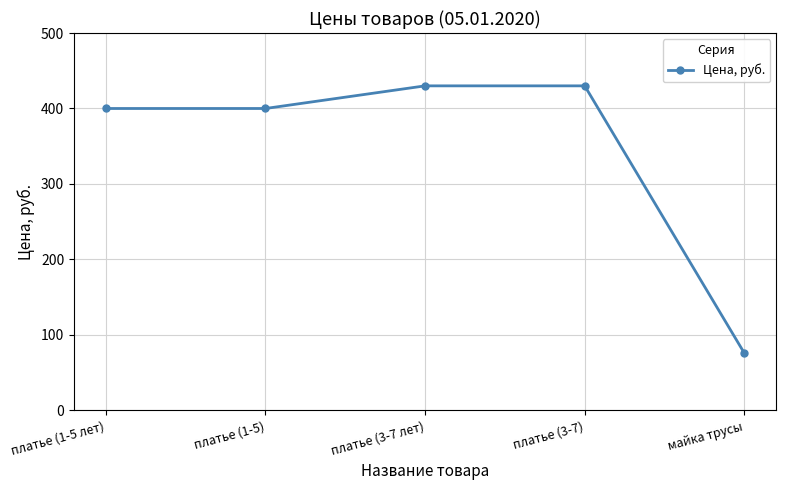

What is the average value?

347.2